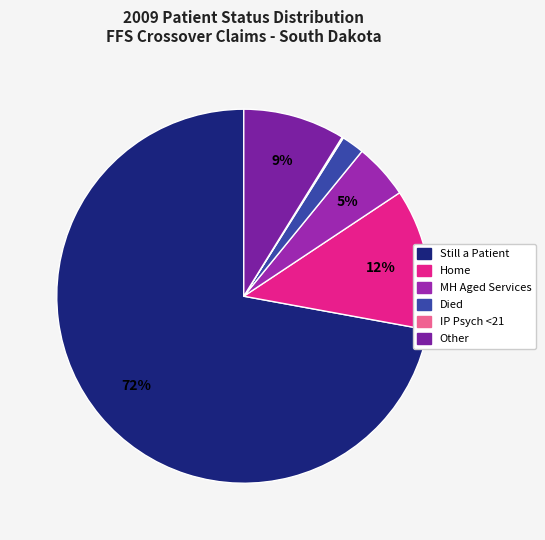

To the nearest percent, what is the difference between the largest and smallest slice percentages?

72%